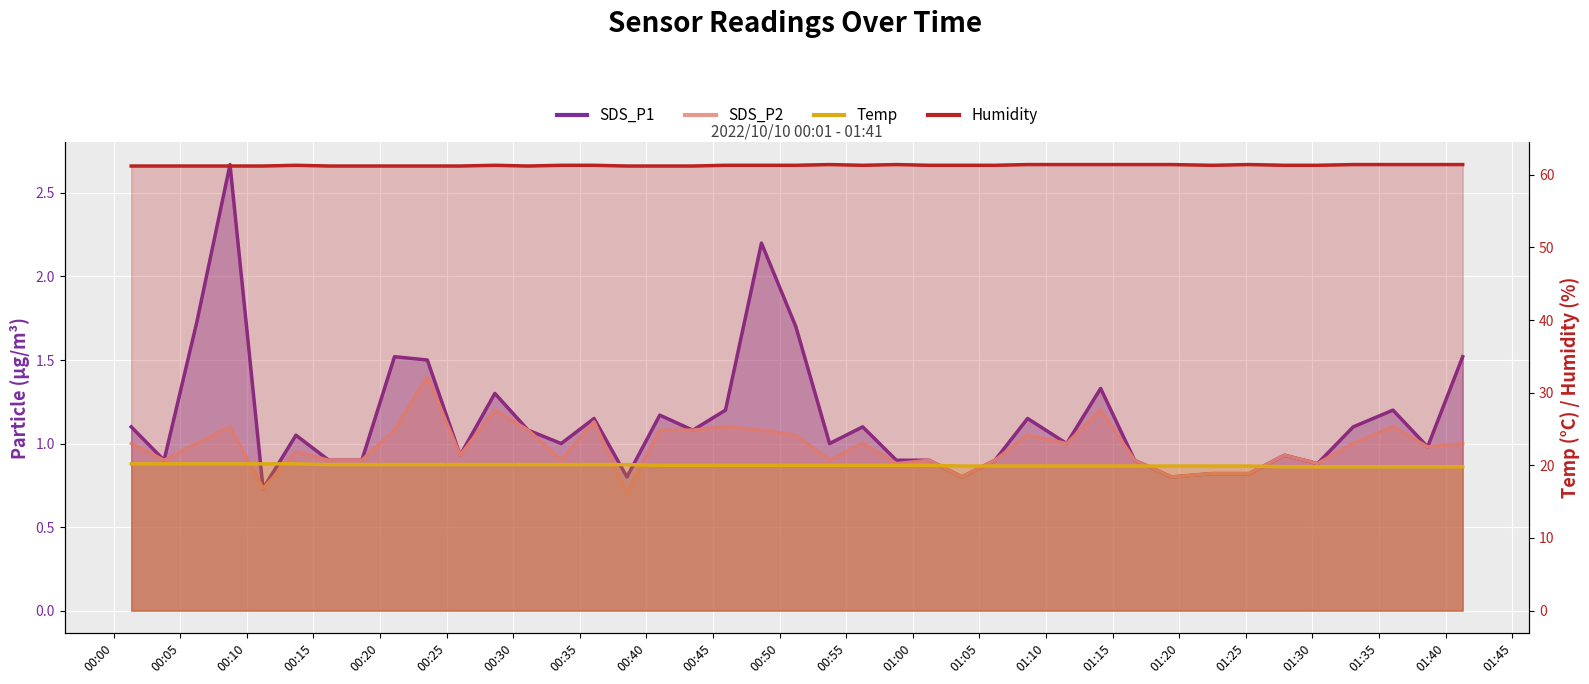

Which series has the largest total across all categories?

Humidity